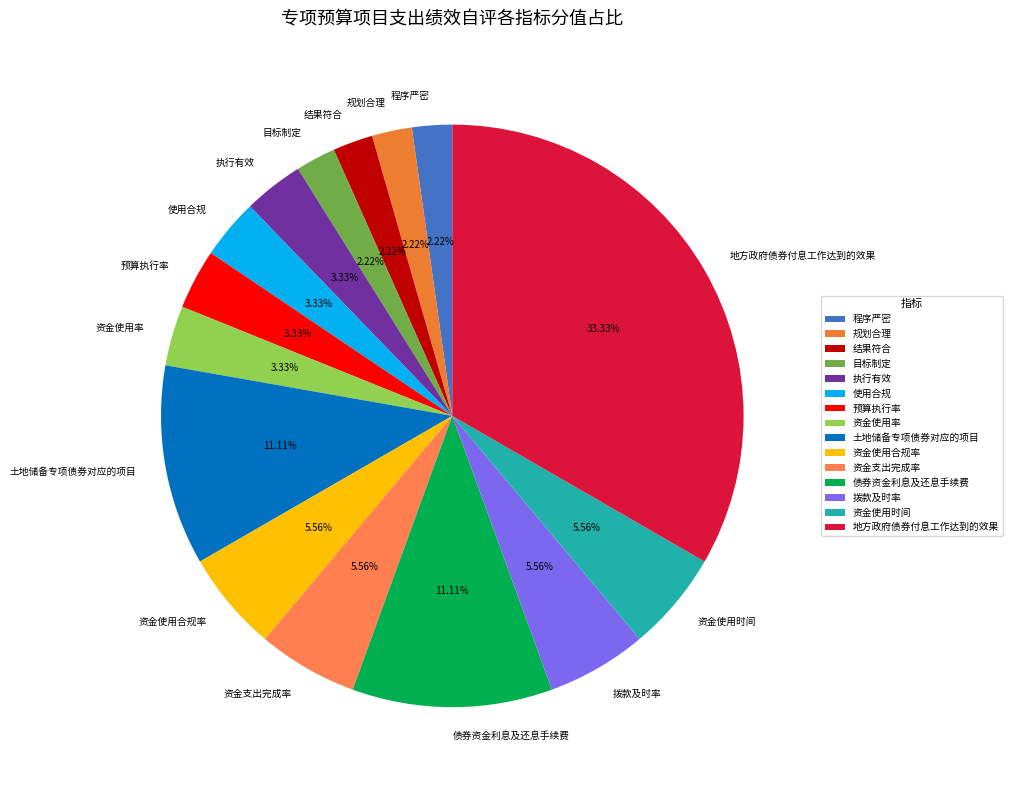

Does 资金使用时间 account for over 50% of the chart?

No